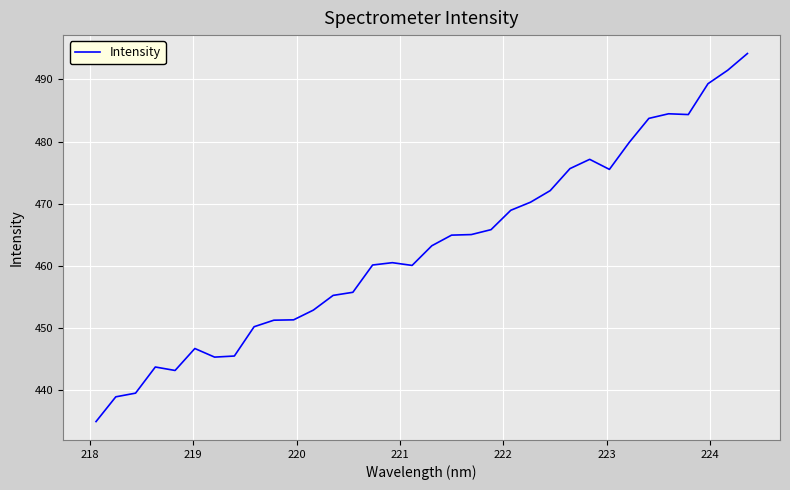

What is the maximum value shown in the chart?

494.2